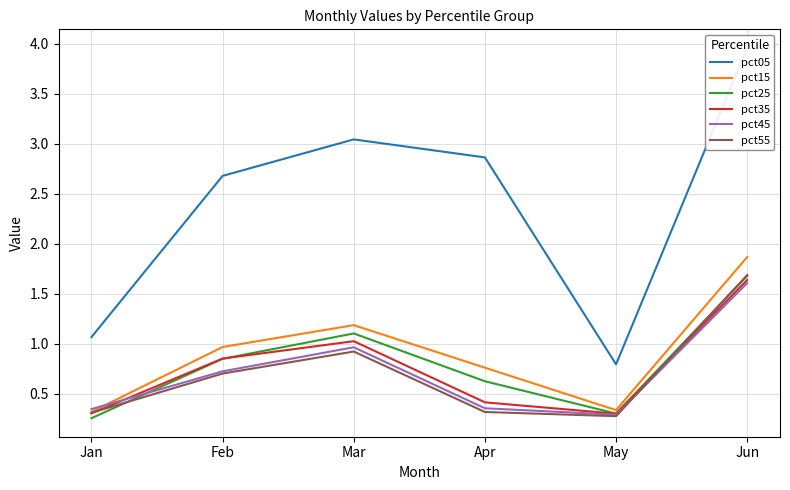

What is the difference between the pct45 values at Jan and Feb?

0.4